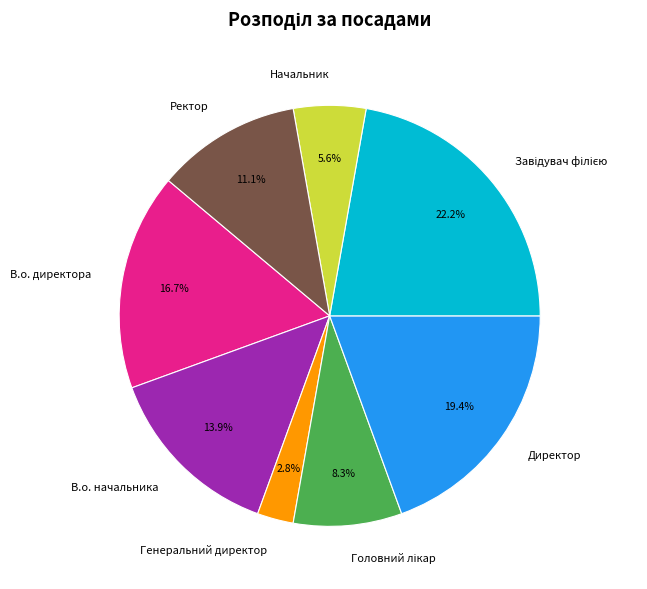

How much of the chart is everything except В.о. директора?

83.3%